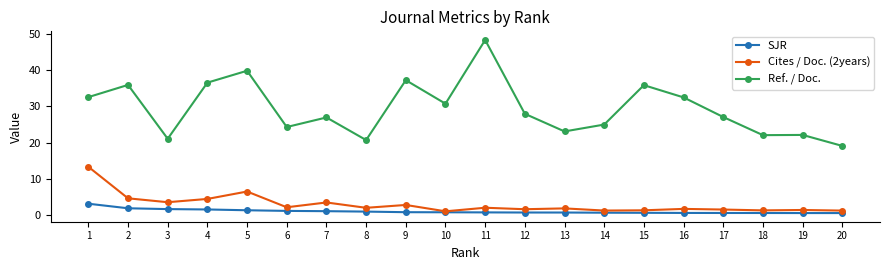

What is the spread (max minus min) of values at 3?

19.5